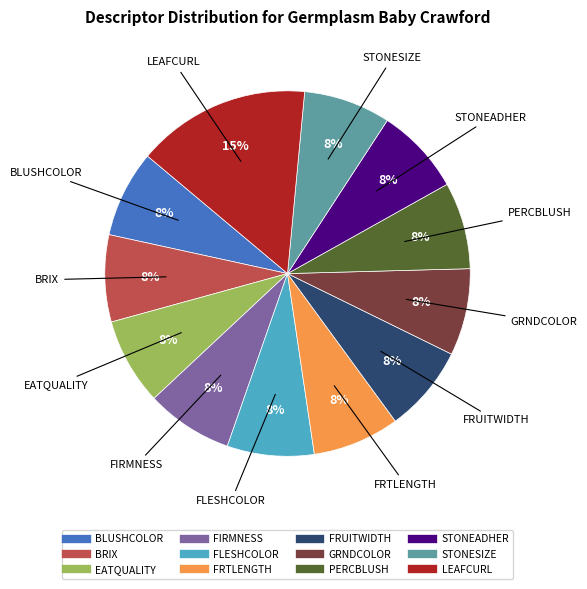

Is the sum of BLUSHCOLOR and GRNDCOLOR greater than half?

No